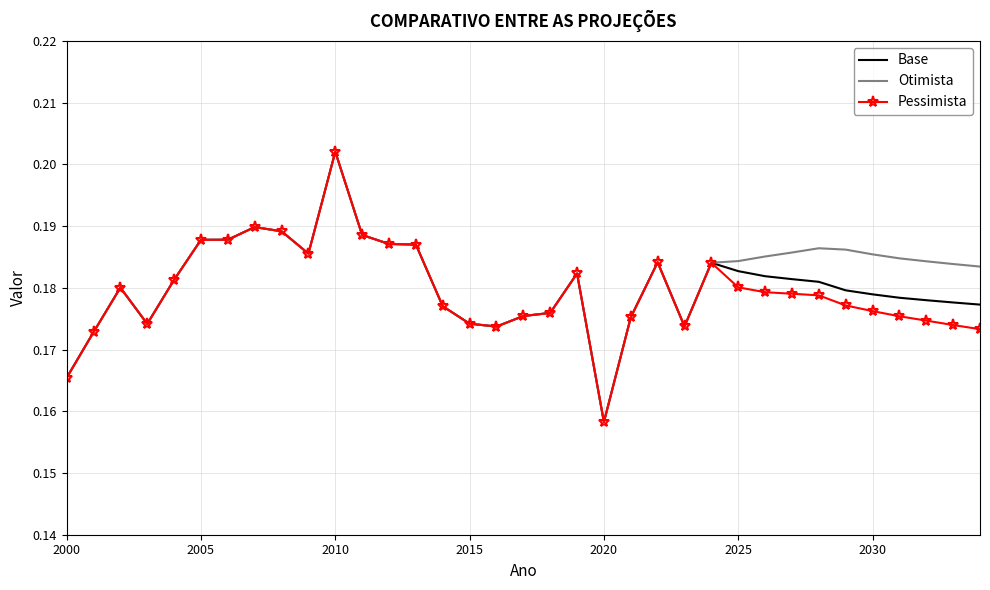

List the series in order of their overall mean, highest first.

Otimista, Base, Pessimista